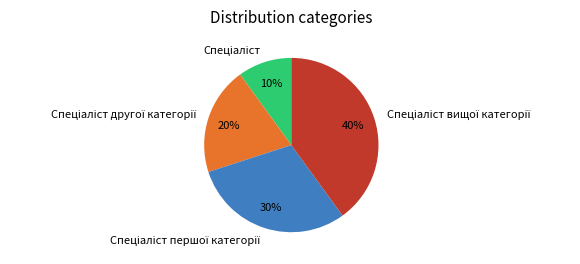

Is there any slice that represents more than half of the pie?

No